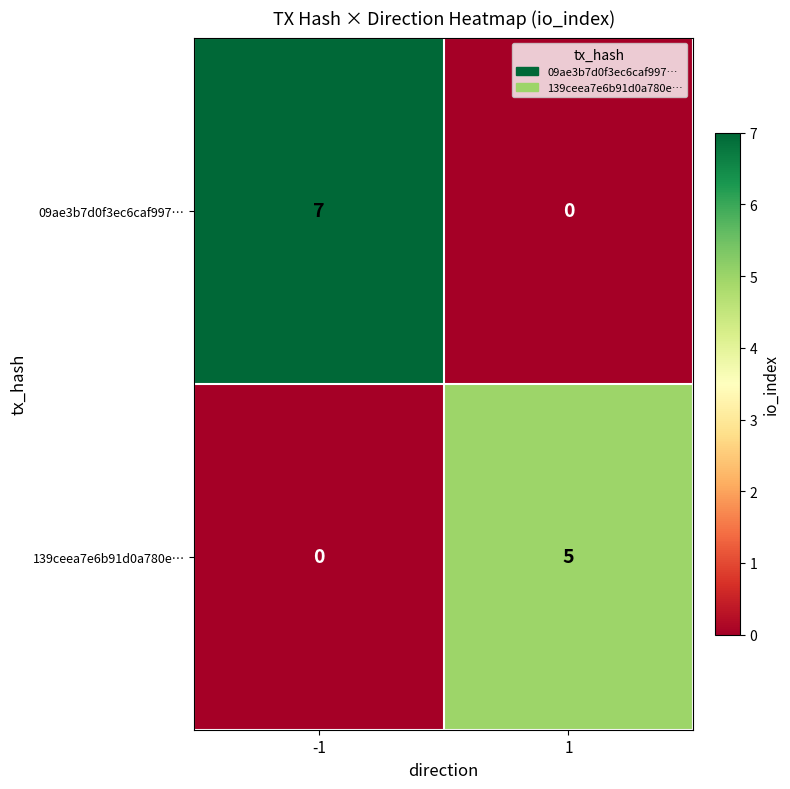

The 139ceea7e6b91d0a780e… series shows 1 at 1. True or false?

False